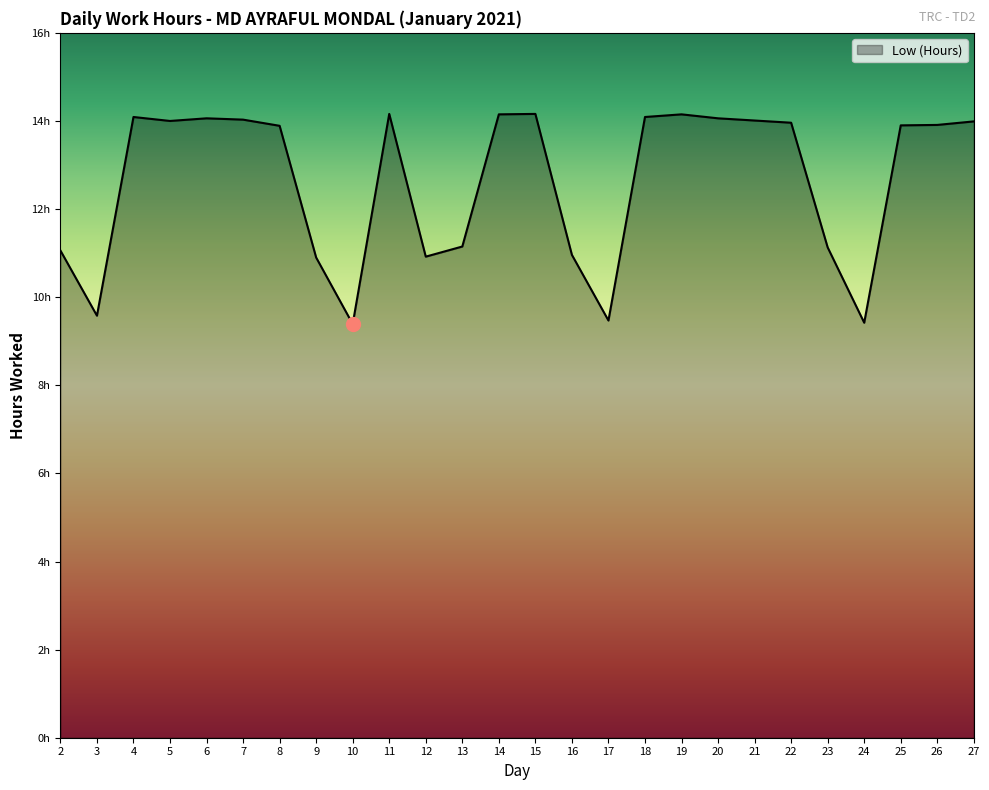

Which category has the highest value across all series?

11